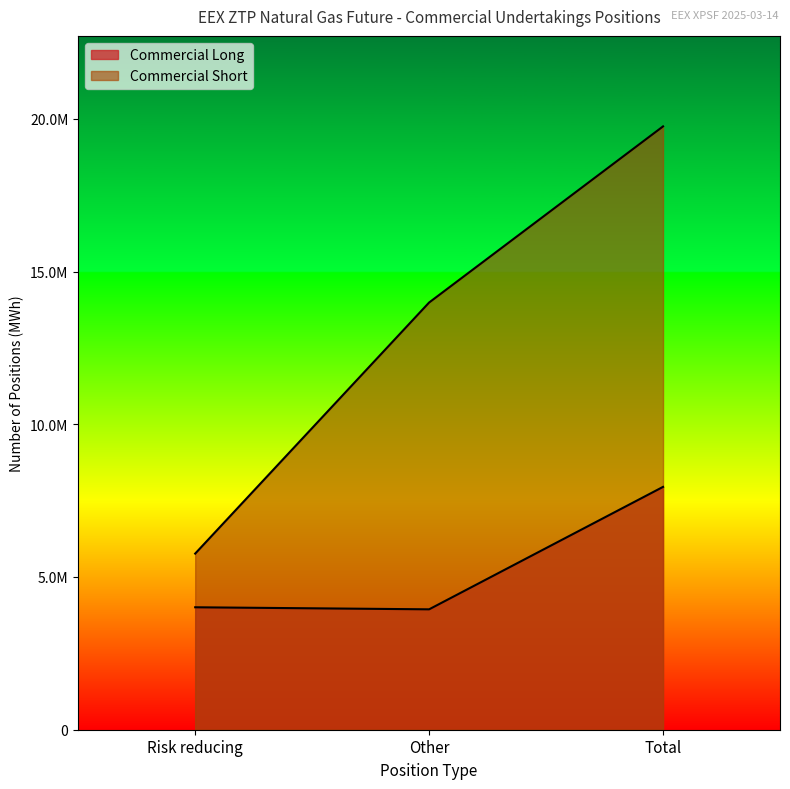

What is the minimum value shown in the chart?

3941555